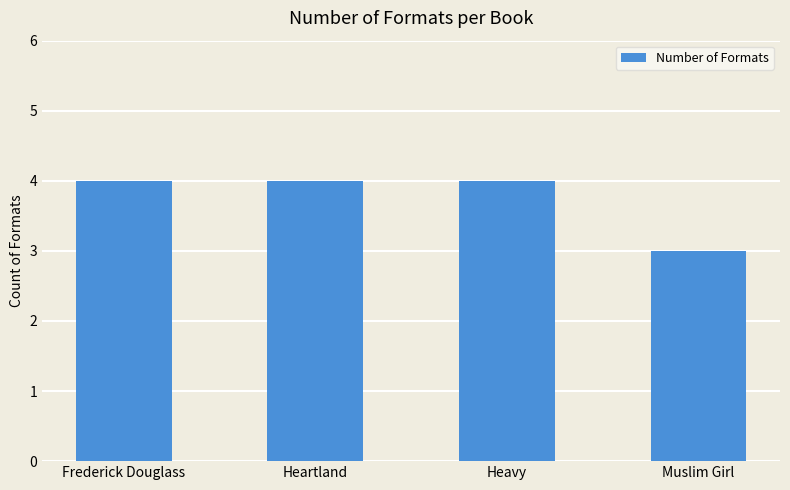

Count the values in the range 4 to 5.

3